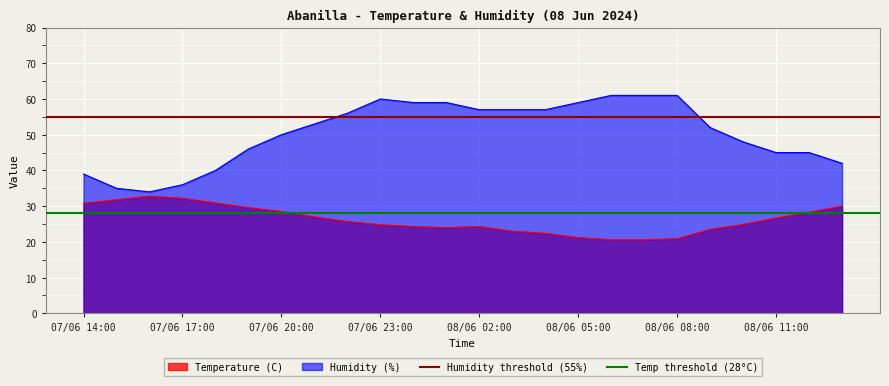

What is the lowest value of the Humidity (%) series?

34.0